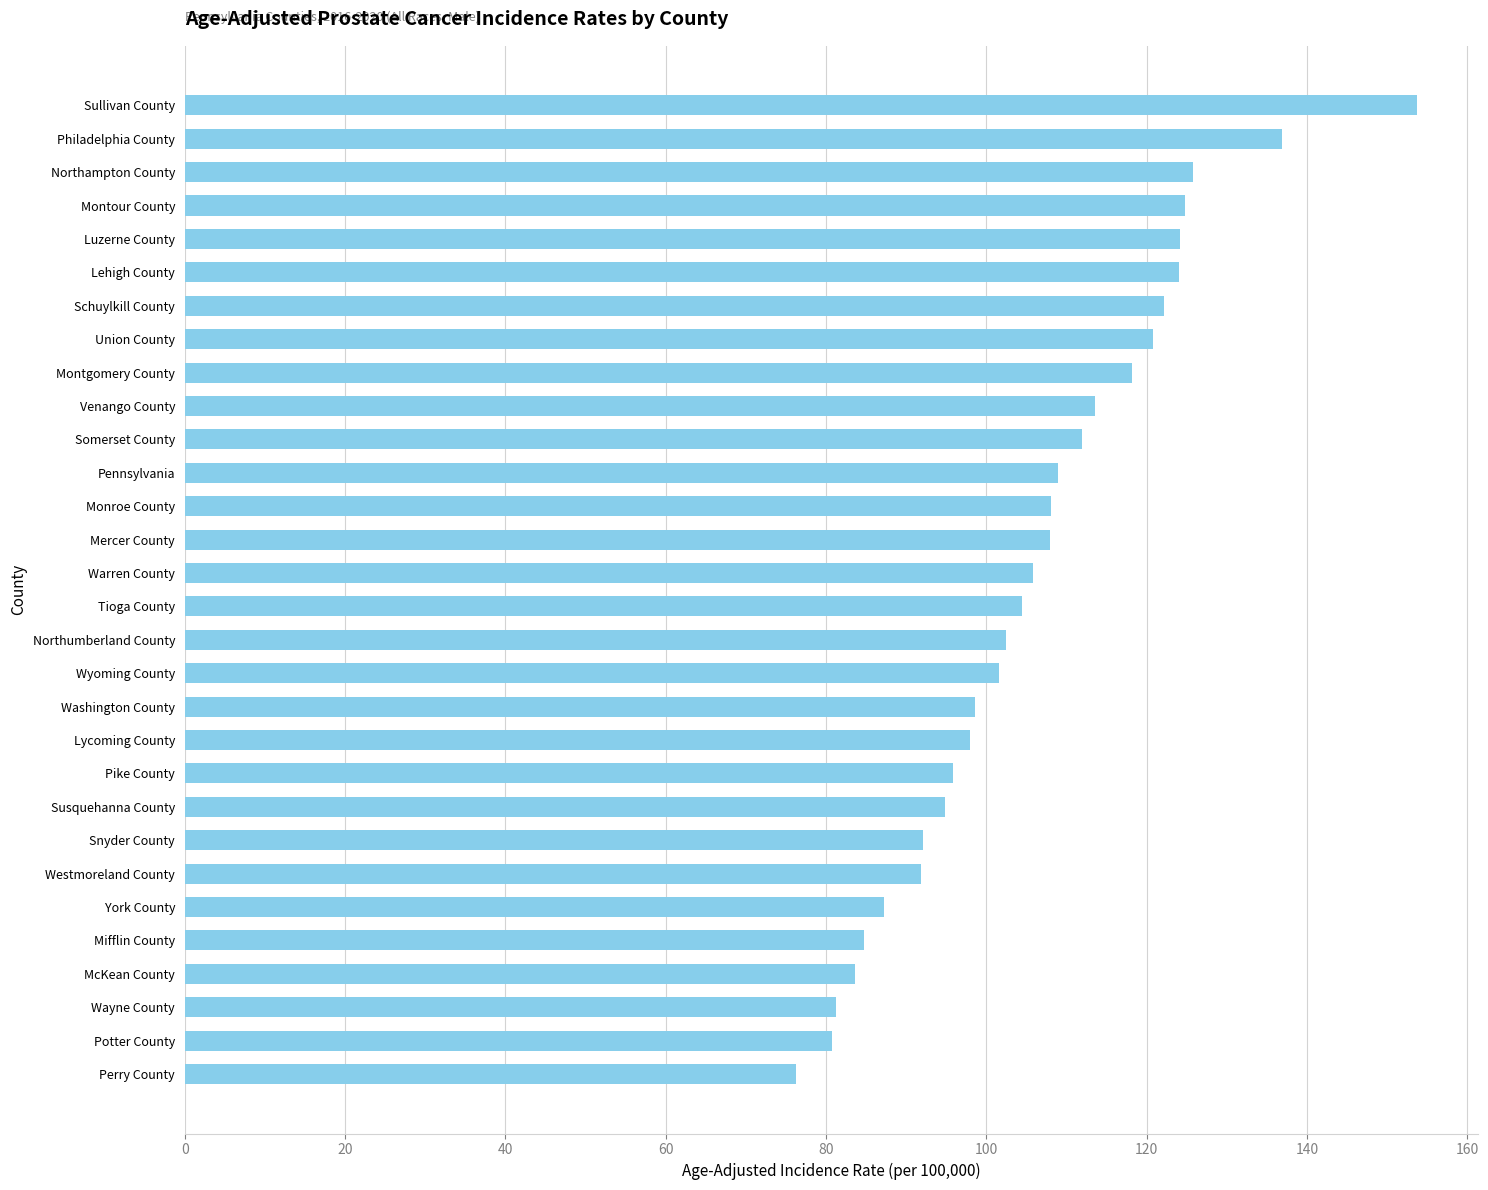

Which label corresponds to the largest value in the chart?

Sullivan County